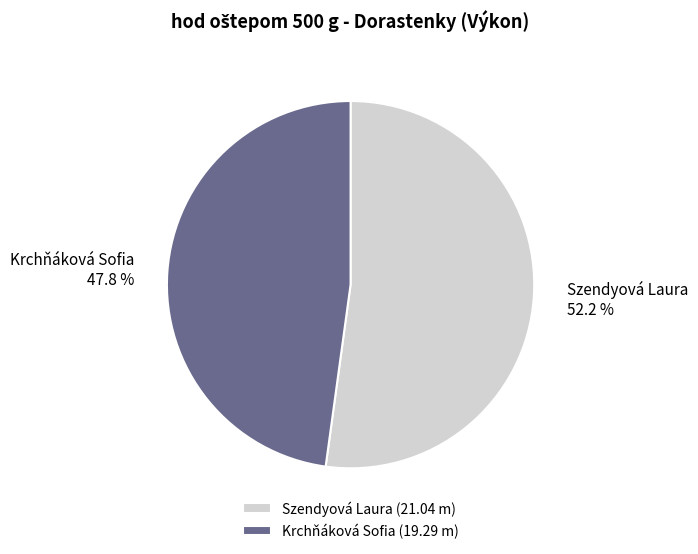

Is it true that Krchňáková Sofia is 48% of the pie?

True